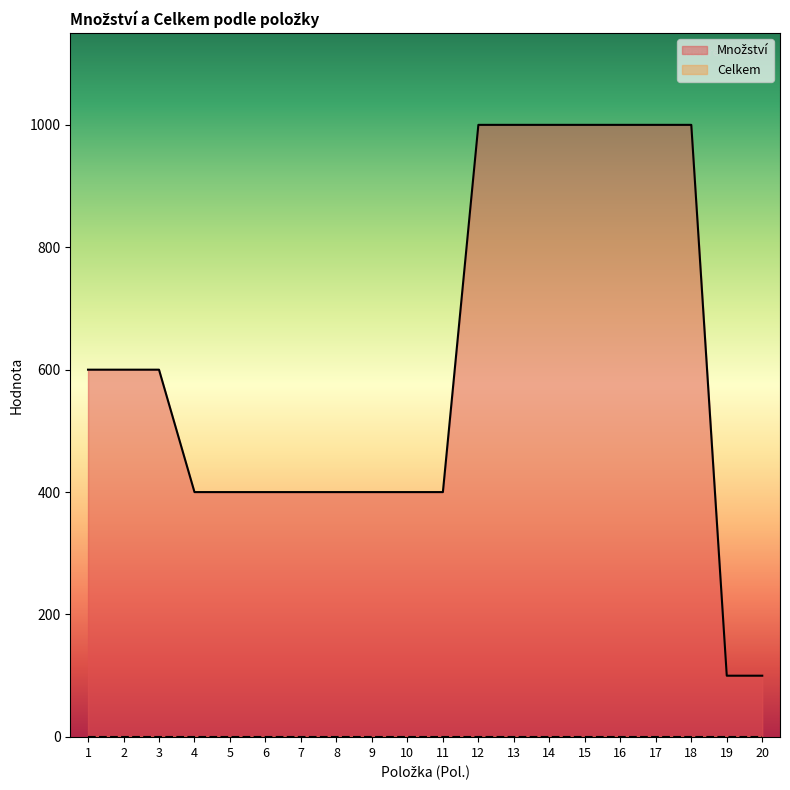

Does the chart display data point markers on the line(s)?

No